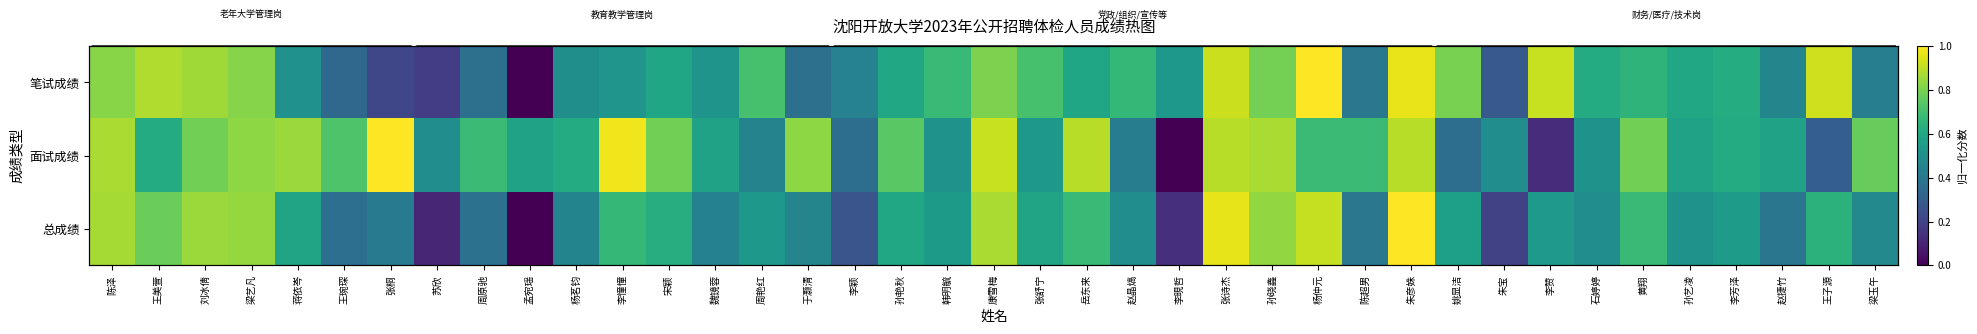

Rank the categories by 笔试成绩 value from highest to lowest.

杨仲元, 朱彦姝, 王子源, 张诗杰, 李赞, 王美萱, 刘冰倩, 陈泽, 梁艺凡, 康雪梅, 姚显洁, 孙晓鑫, 张舒宁, 周艳红, 韩明毓, 赵晶熇, 黄翔, 李芳泽, 石婷婷, 孙艺凌, 孙艳秋, 宋颖, 岳东来, 李晛哲, 李憧憧, 魏镜蓉, 蒋依岑, 杨茗钧, 赵捷竹, 李颖, 梁玉午, 陈超男, 于灏清, 周原驰, 王琬琛, 朱宝, 张桐, 苏欣, 孟宛瑶